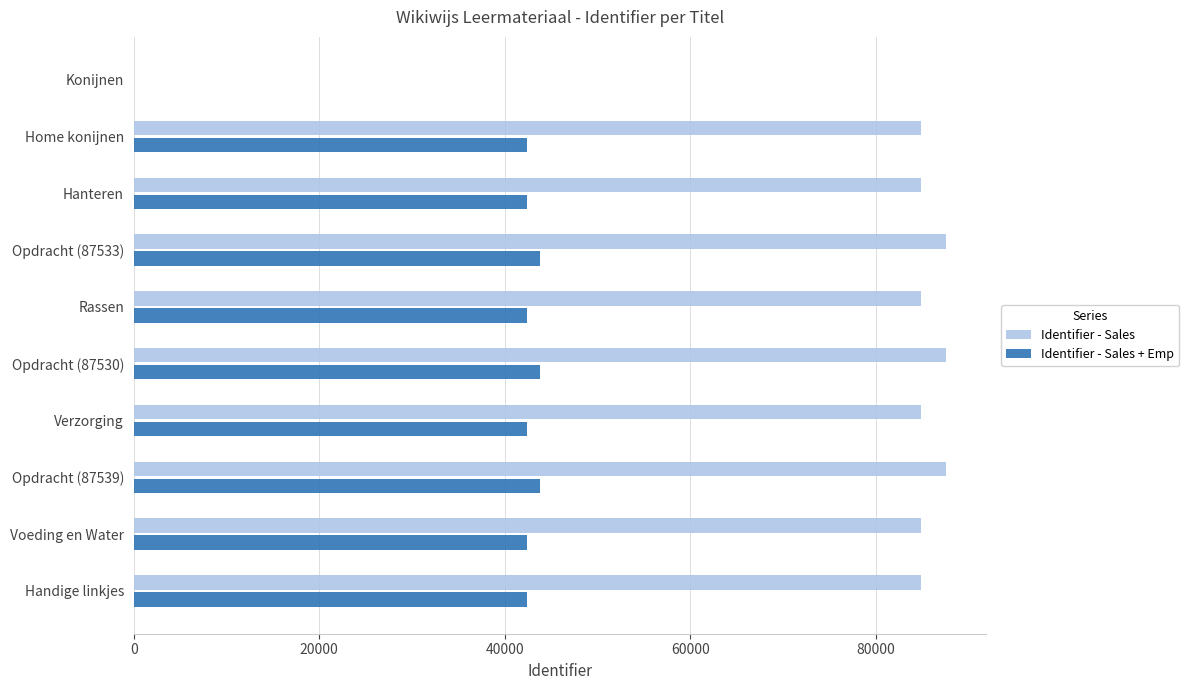

What is the greatest value displayed?

87539